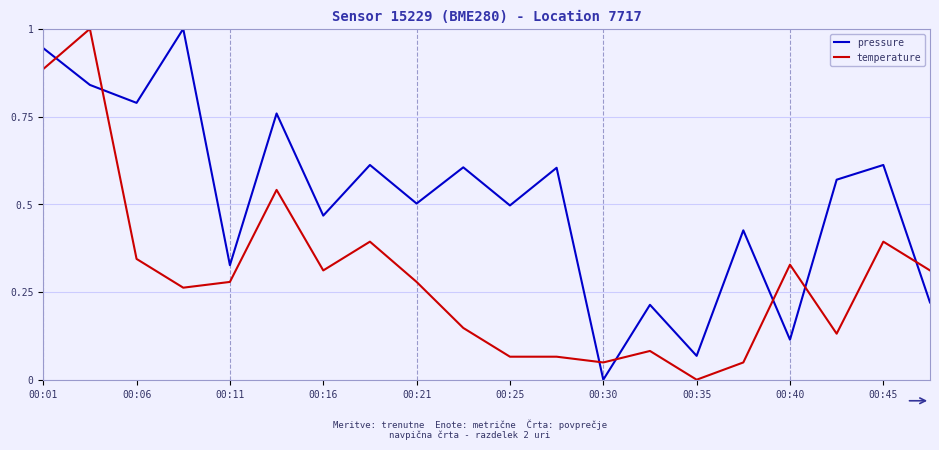

What is the maximum value shown in the chart?

1.0